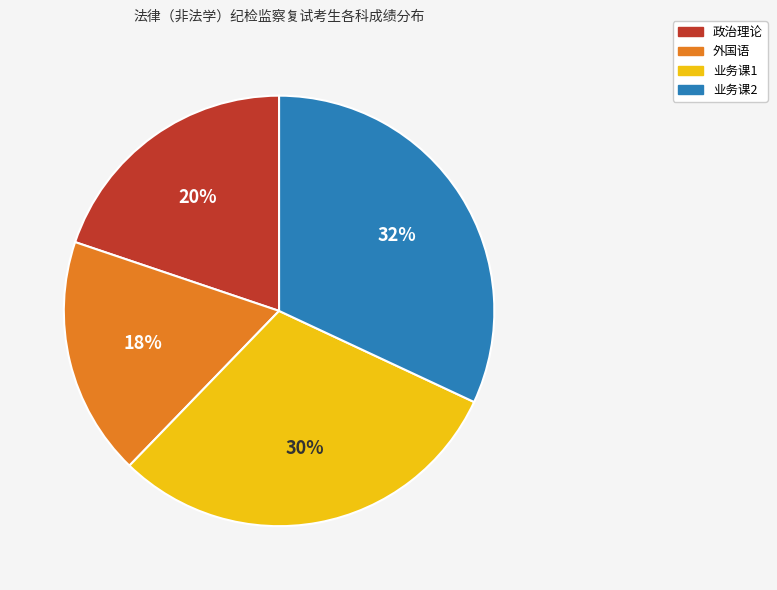

Does any single category account for the majority?

No